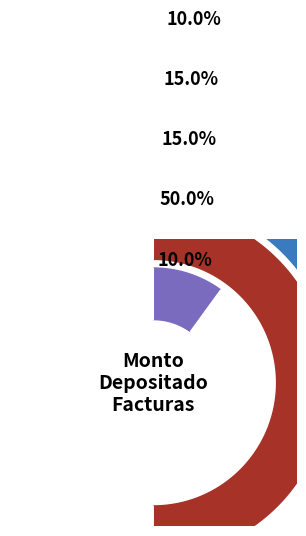

Which category has the smallest portion of the pie?

001-006-0001357